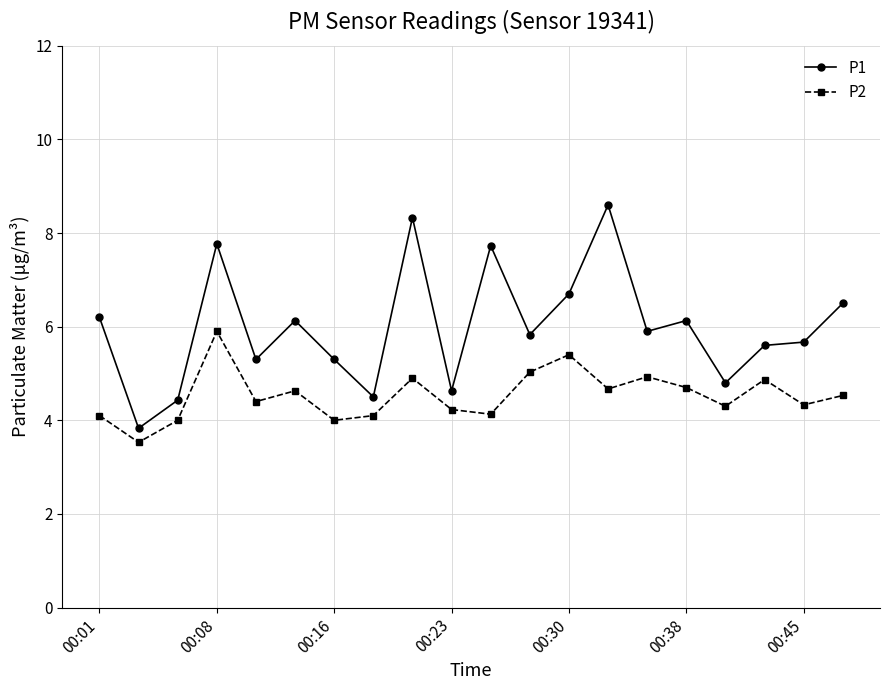

What is the sum of all P1 values?

119.9